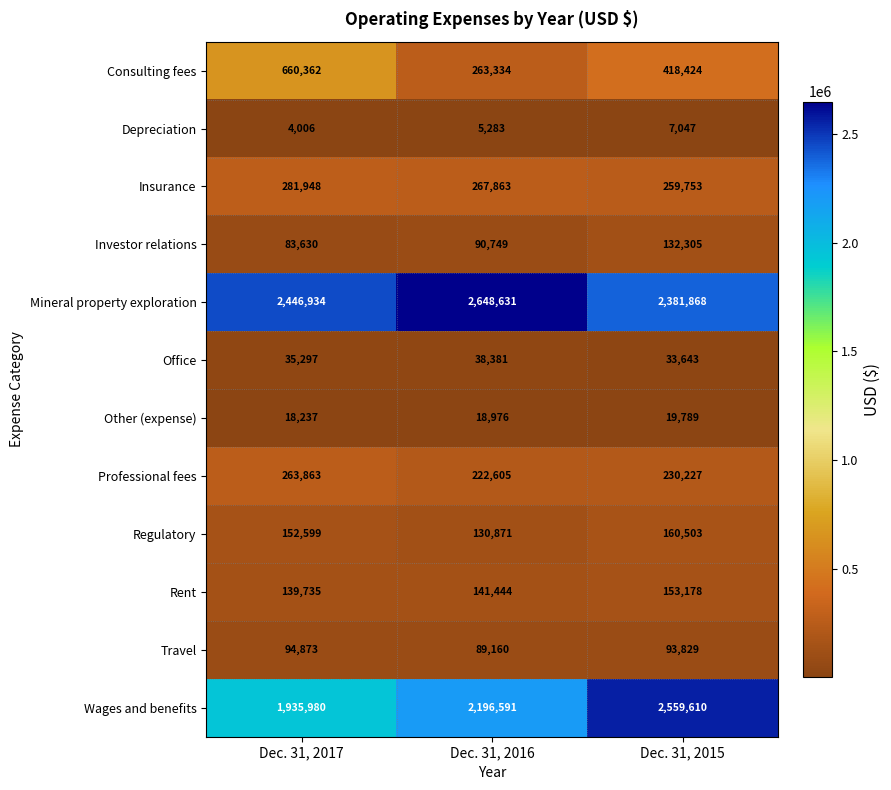

Which label corresponds to the smallest value in the chart?

Dec. 31, 2017